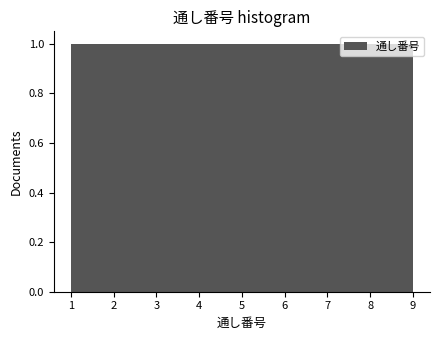

Reading left to right, list every bar in this chart as the range it spans on the x-axis followed by its height. Neither the bar edges nor the heights are printed on the chart, so give them approximately, as read against the axes.

1.0 to 1.9: 1
1.9 to 2.8: 1
2.8 to 3.7: 1
3.7 to 4.6: 1
4.6 to 5.4: 1
5.4 to 6.3: 1
6.3 to 7.2: 1
7.2 to 8.1: 1
8.1 to 9.0: 1